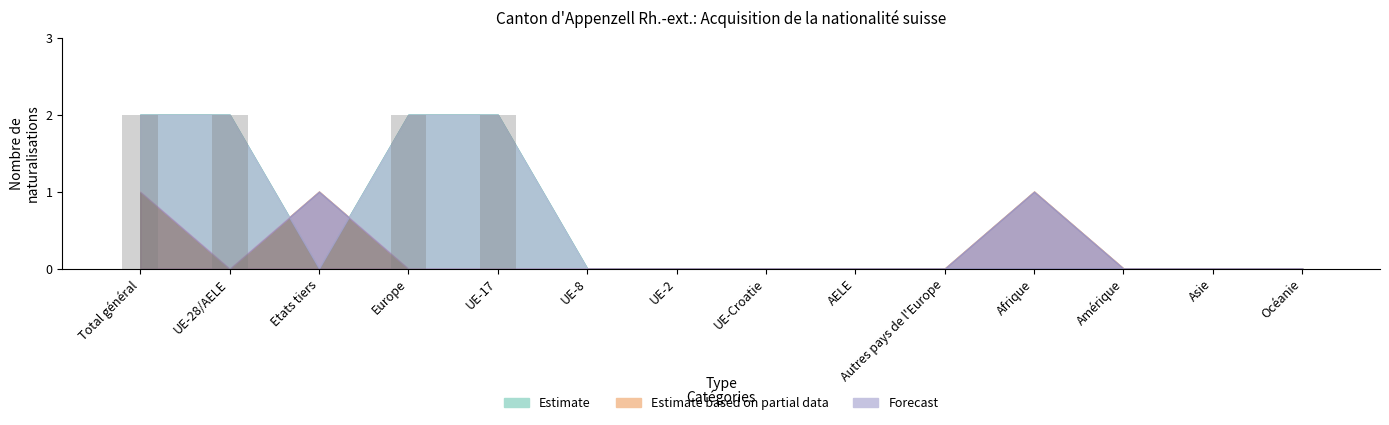

What is the sum of all values?

8